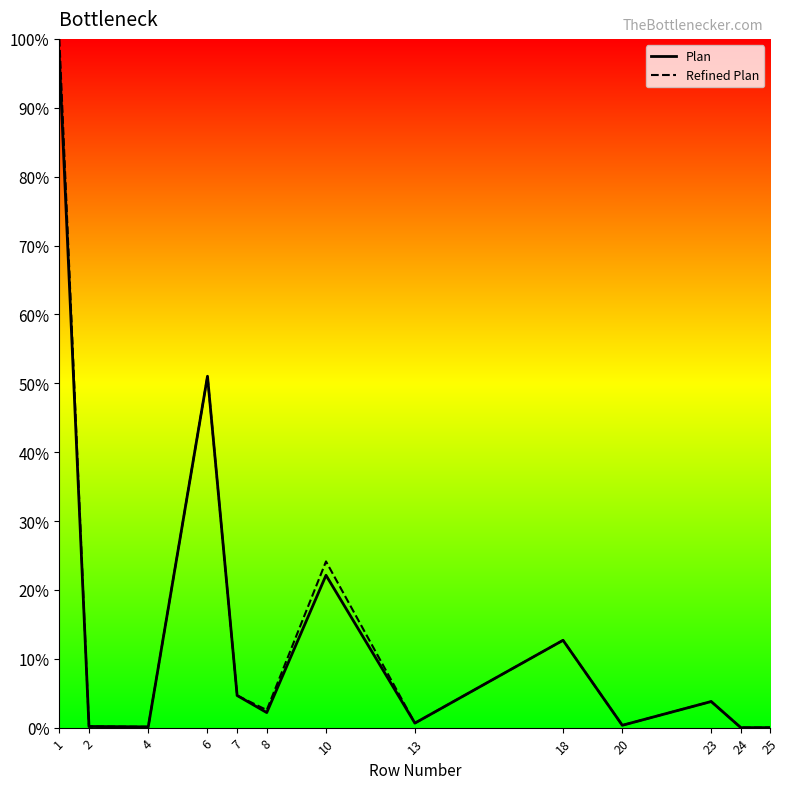

At which label is Refined Plan closest to 50?

6